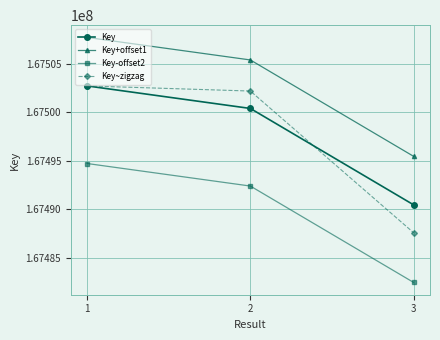

At which category is the sum across all series the highest?

1